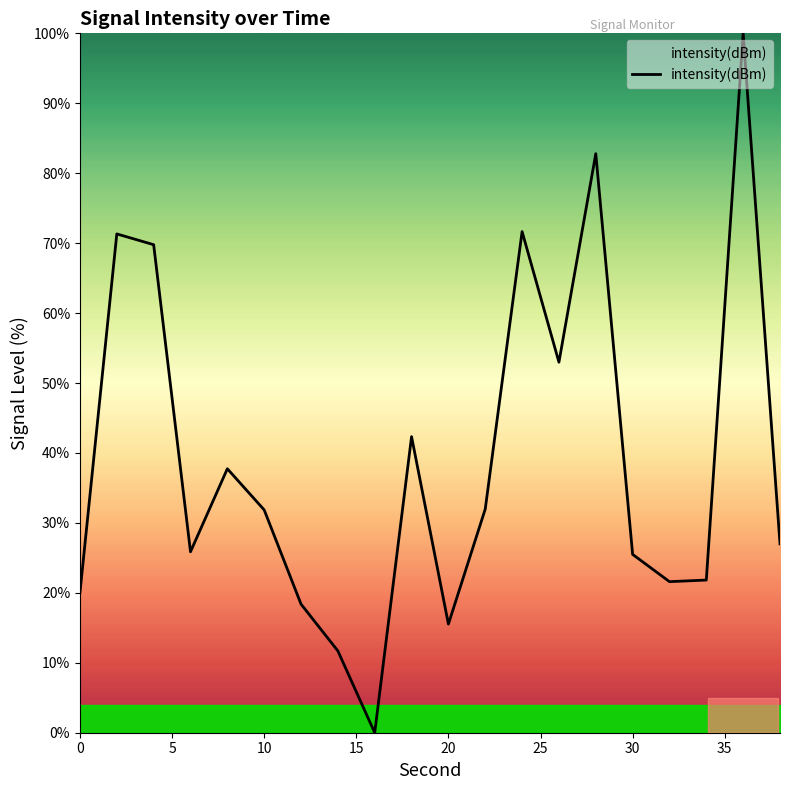

What is the difference between the maximum and minimum values?

100.0